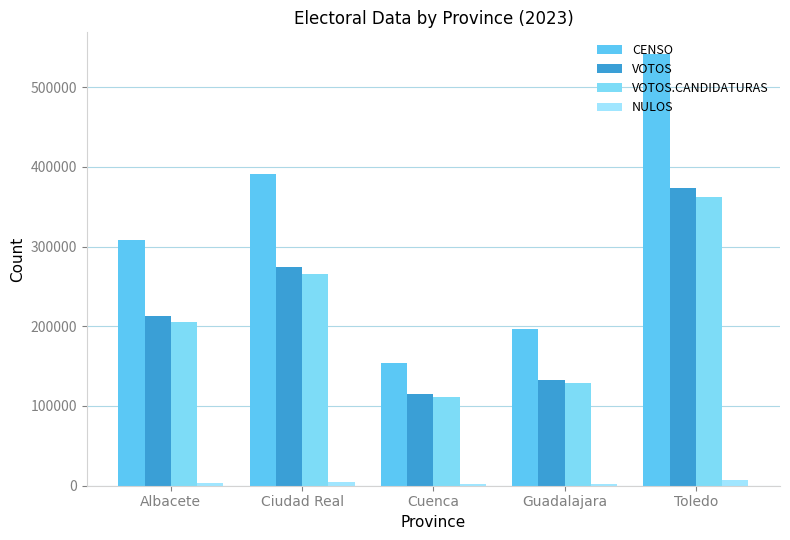

How many bars are there in total?

20